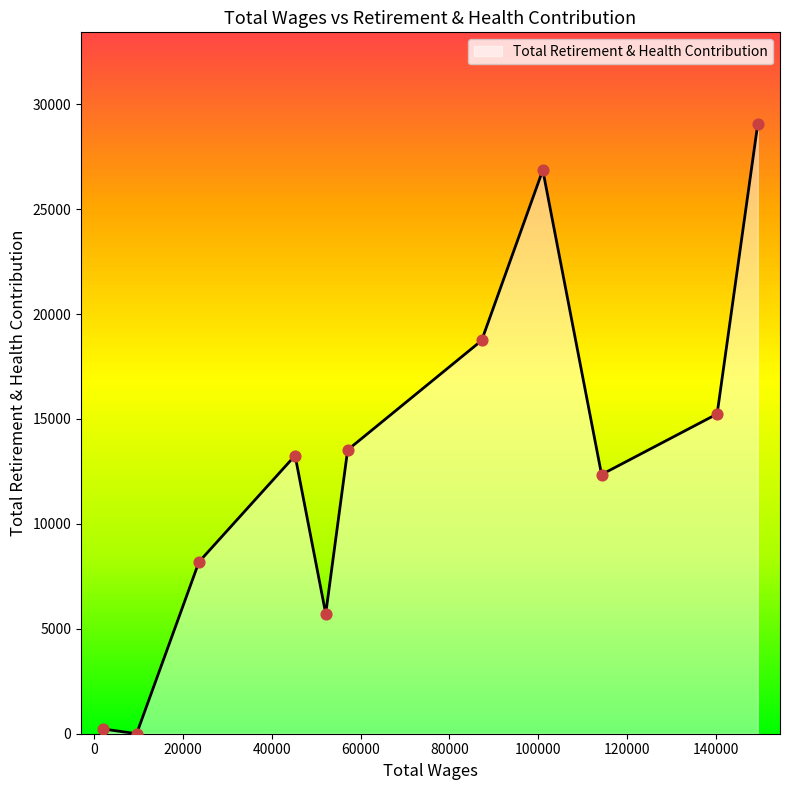

What is the greatest value displayed?

29063